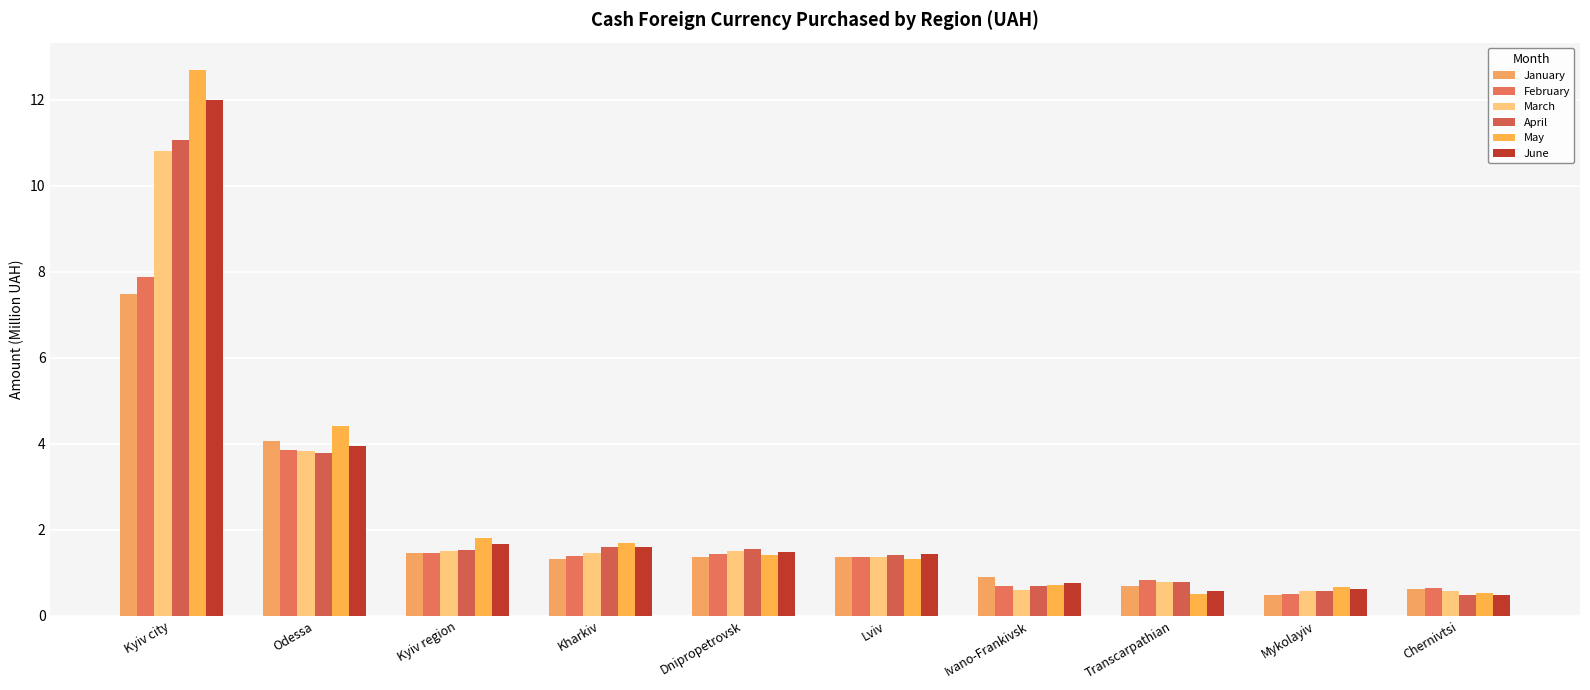

How many data points in March are above 1?

6